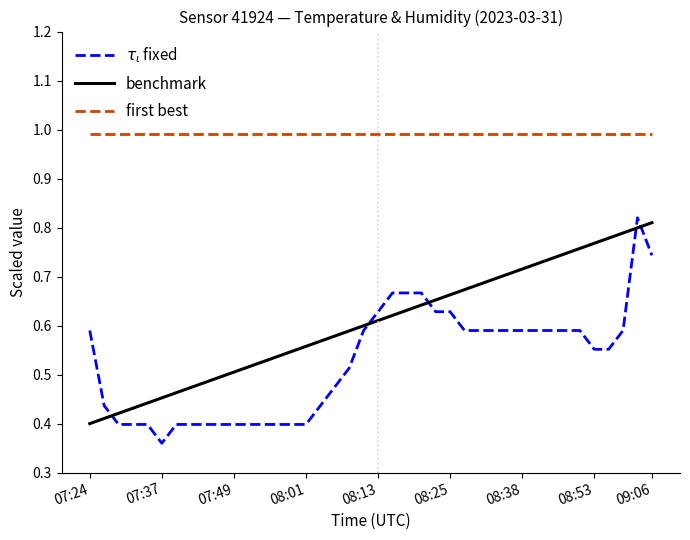

Which series has the largest total across all categories?

first best